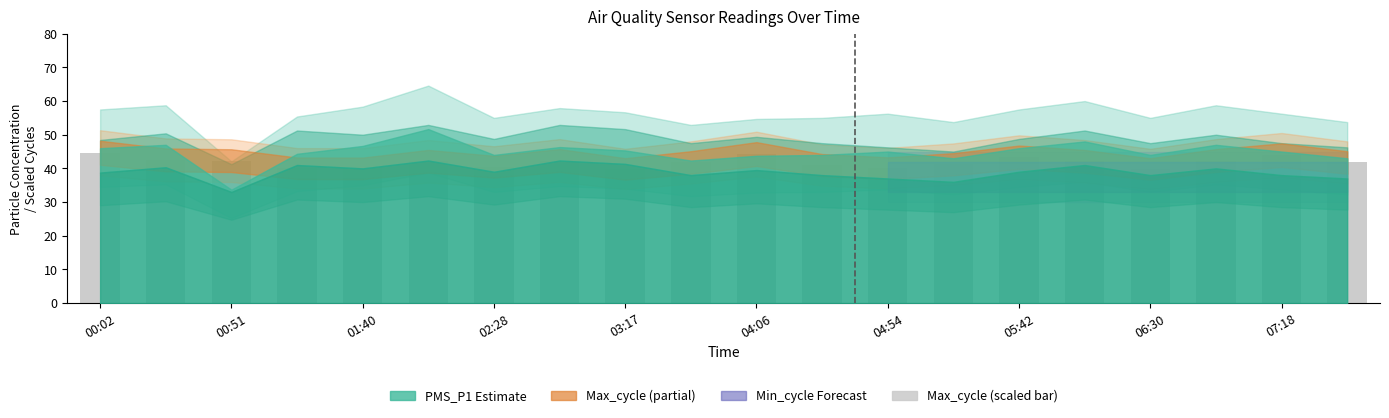

What is the greatest value displayed?

44.6